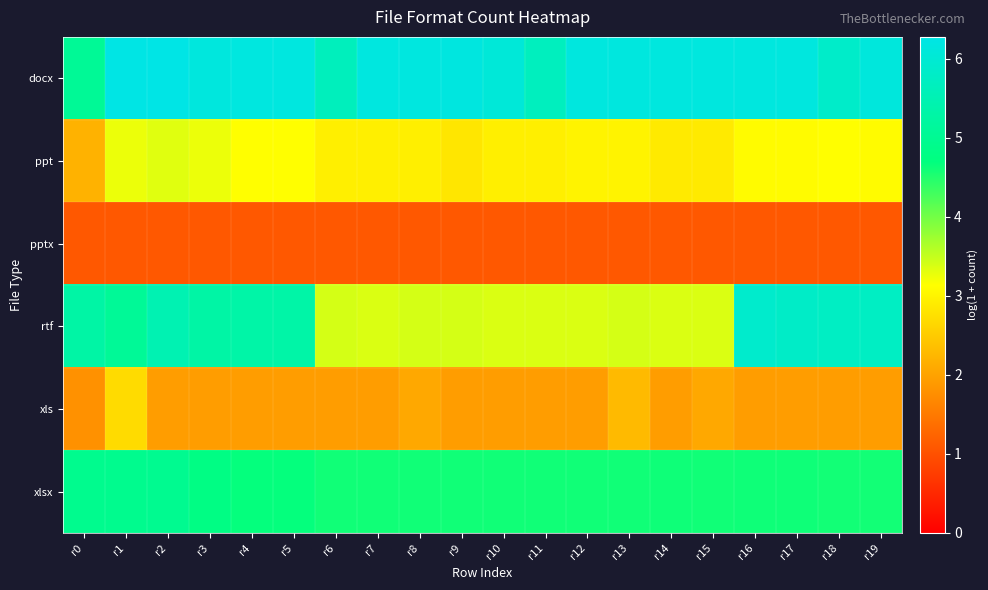

At how many categories does at least one series exceed 3?

20